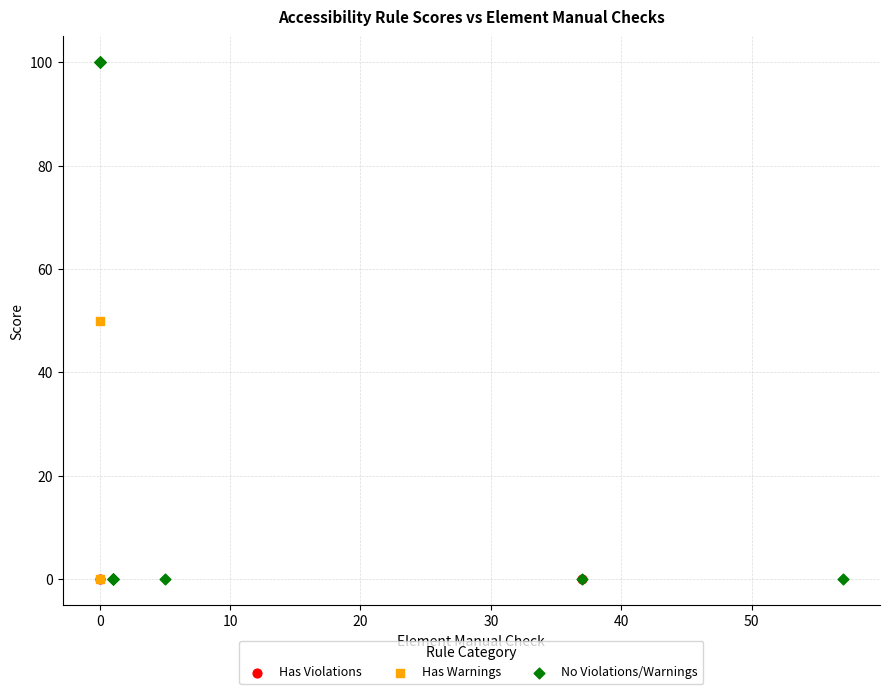

What are all the series names shown in the legend?

Has Violations, Has Warnings, No Violations/Warnings